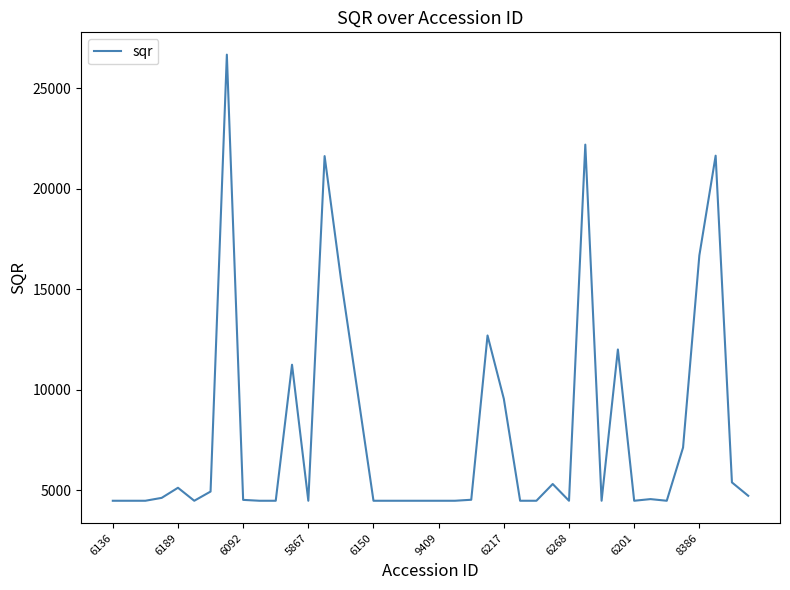

What is the average value?

7905.1